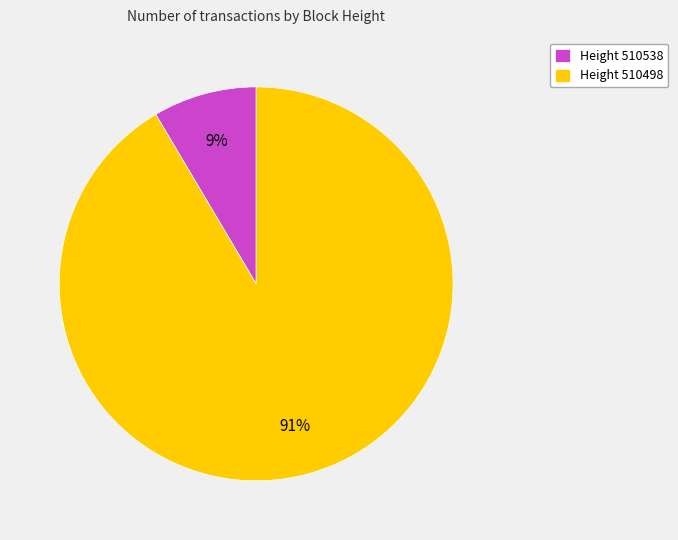

Combined, do Height 510498 and Height 510538 account for over 50%?

Yes